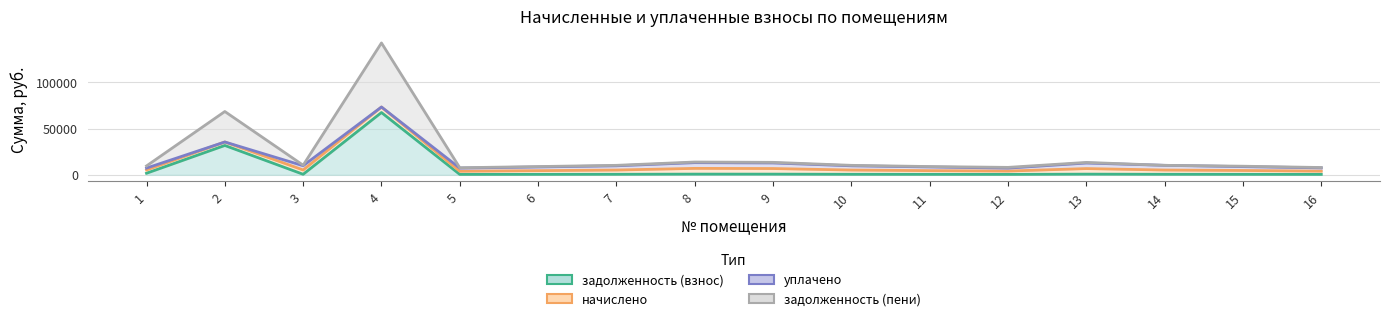

Which label corresponds to the smallest value in the chart?

5